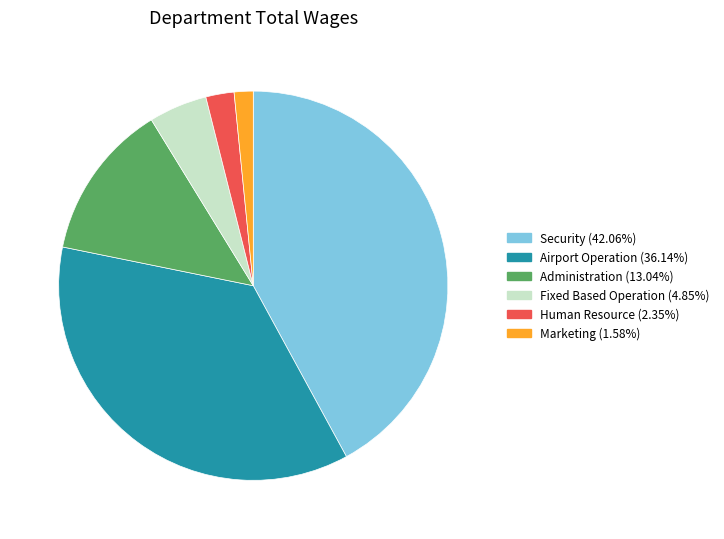

Is Administration the majority of the pie?

No